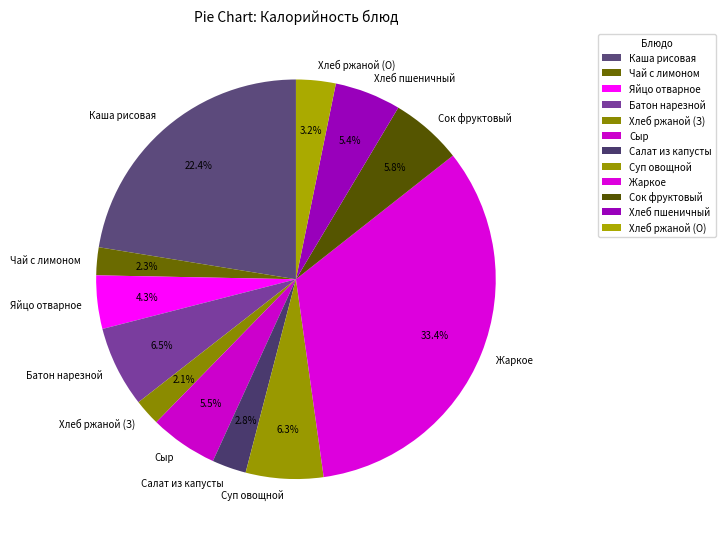

What is the largest slice in the pie chart?

Жаркое